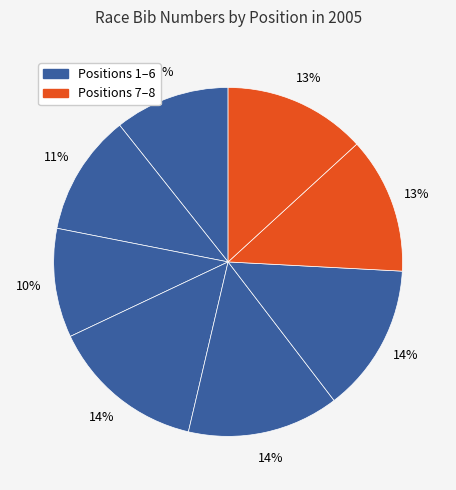

How many slices are in this pie chart?

8